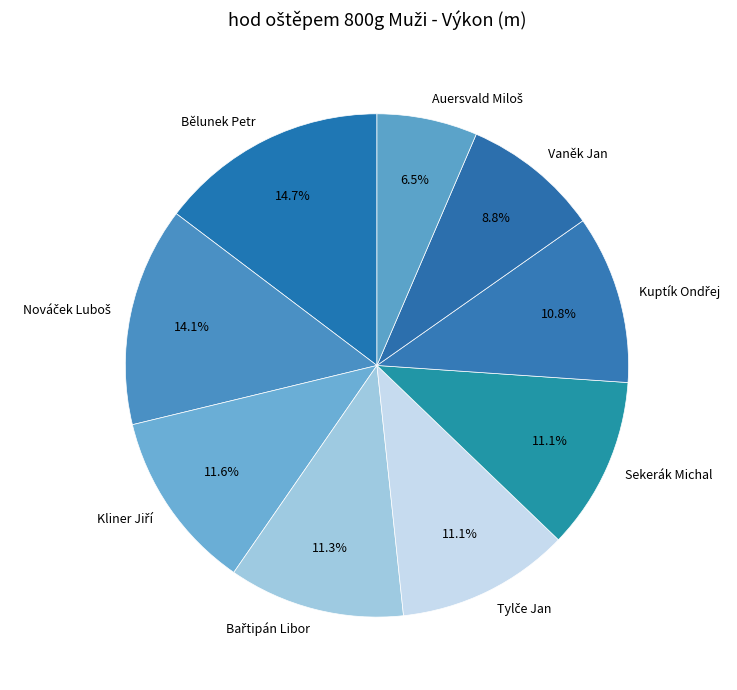

Is there any slice that represents more than half of the pie?

No